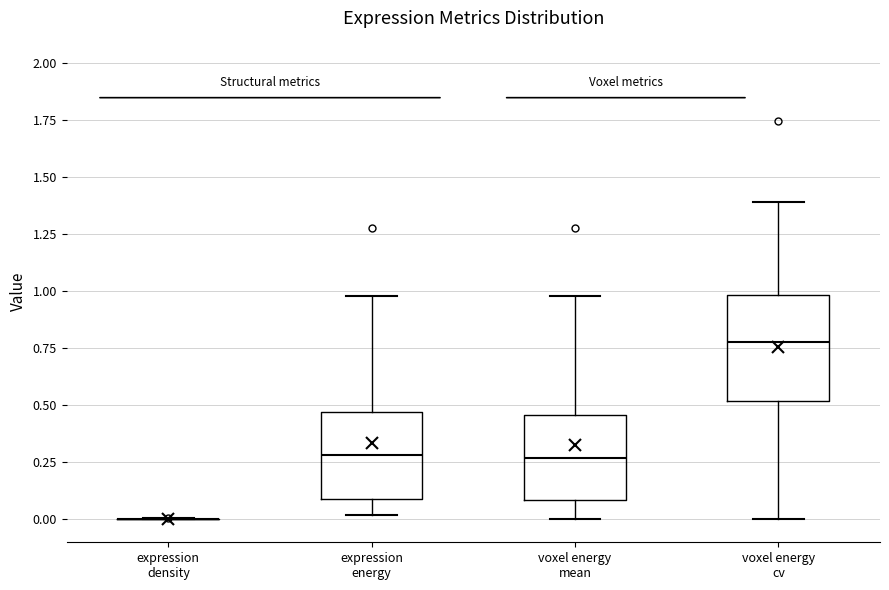

Reading left to right, read every box against the y-axis: the position of its median line, the range the box covers, and the ends of its whiskers. The values are not printed on the chart, so give them approximately, as read against the axis.

expression density: box collapsed to a line at 0.00, whiskers 0.00 to 0.00
expression energy: median 0.30, box 0.10 to 0.45, whiskers 0.00 to 1.00
voxel energy mean: median 0.25, box 0.10 to 0.45, whiskers 0.00 to 1.00
voxel energy cv: median 0.80, box 0.50 to 1.00, whiskers 0.00 to 1.40